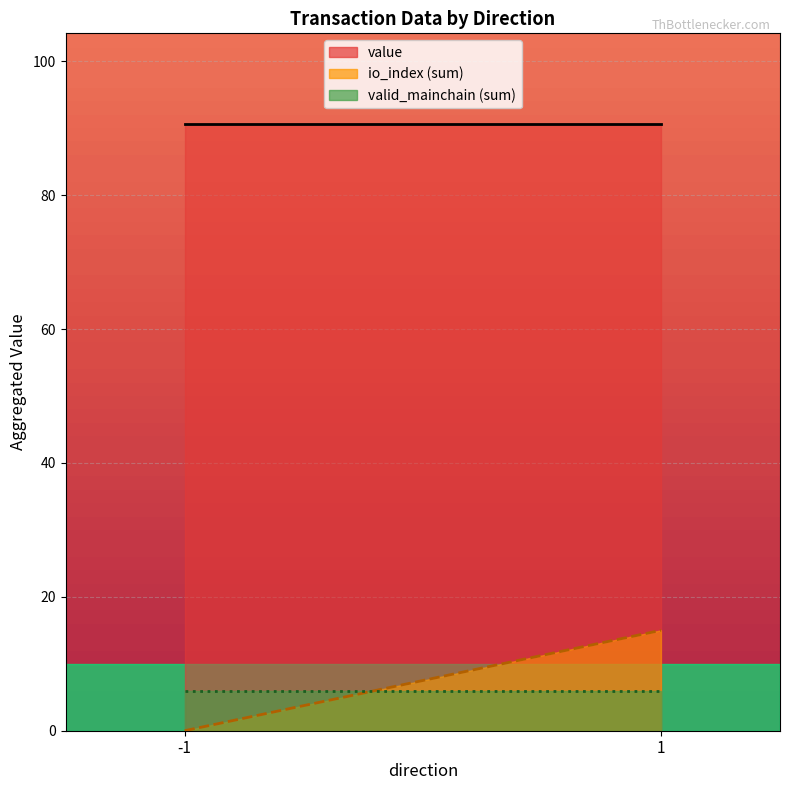

At 1, list the series in order from smallest to largest.

valid_mainchain (sum), io_index (sum), value